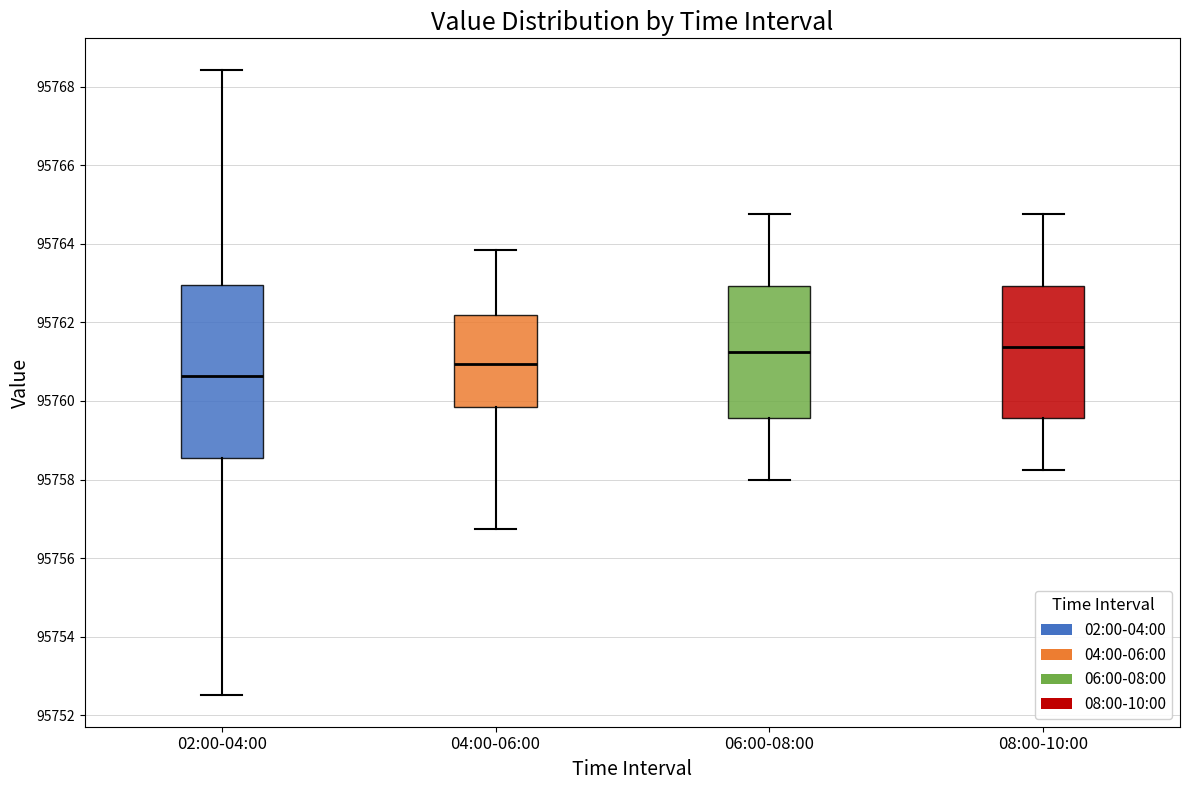

Comparing the boxes themselves (not the whiskers), which one is the tallest?

02:00-04:00